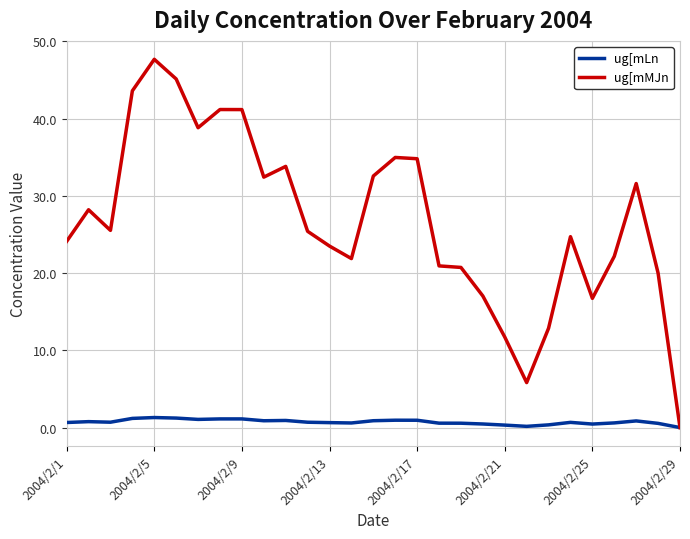

What is the highest value of the ug[mMJn series?

47.7